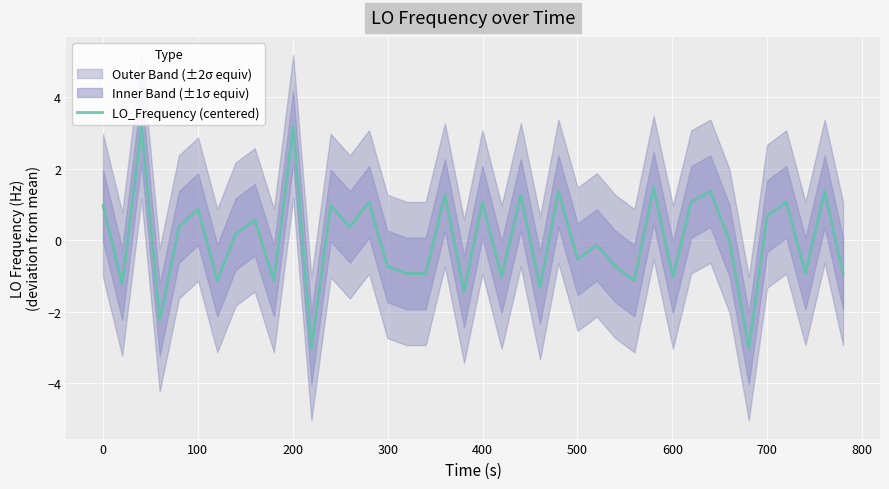

What is the maximum value shown in the chart?

3.2